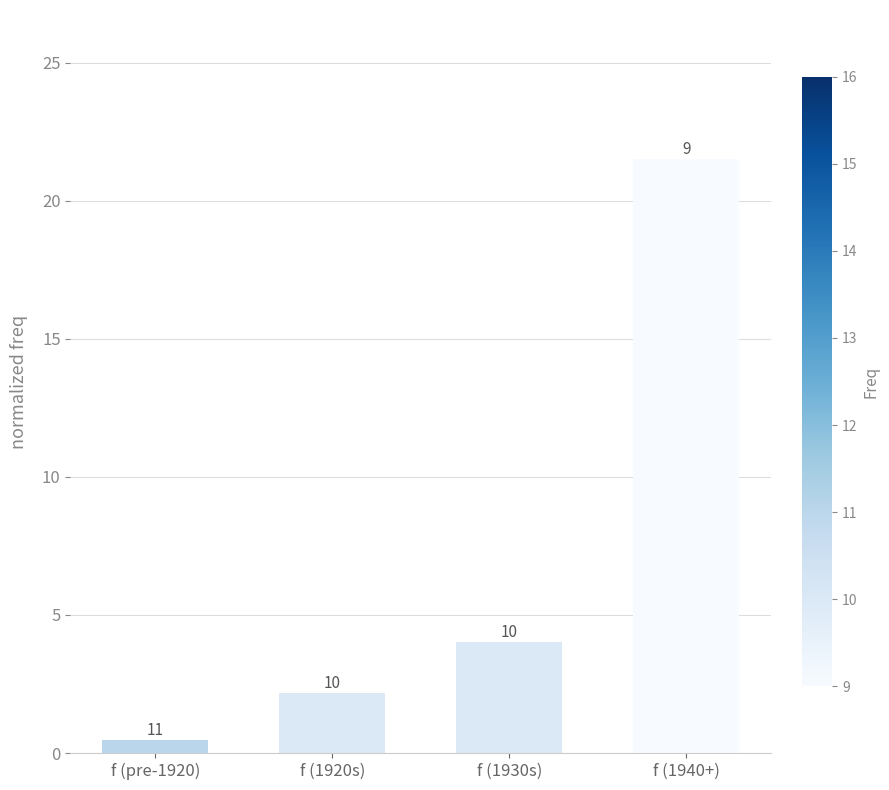

What is the sum of the values at f (1920s) and f (1930s)?

6.2